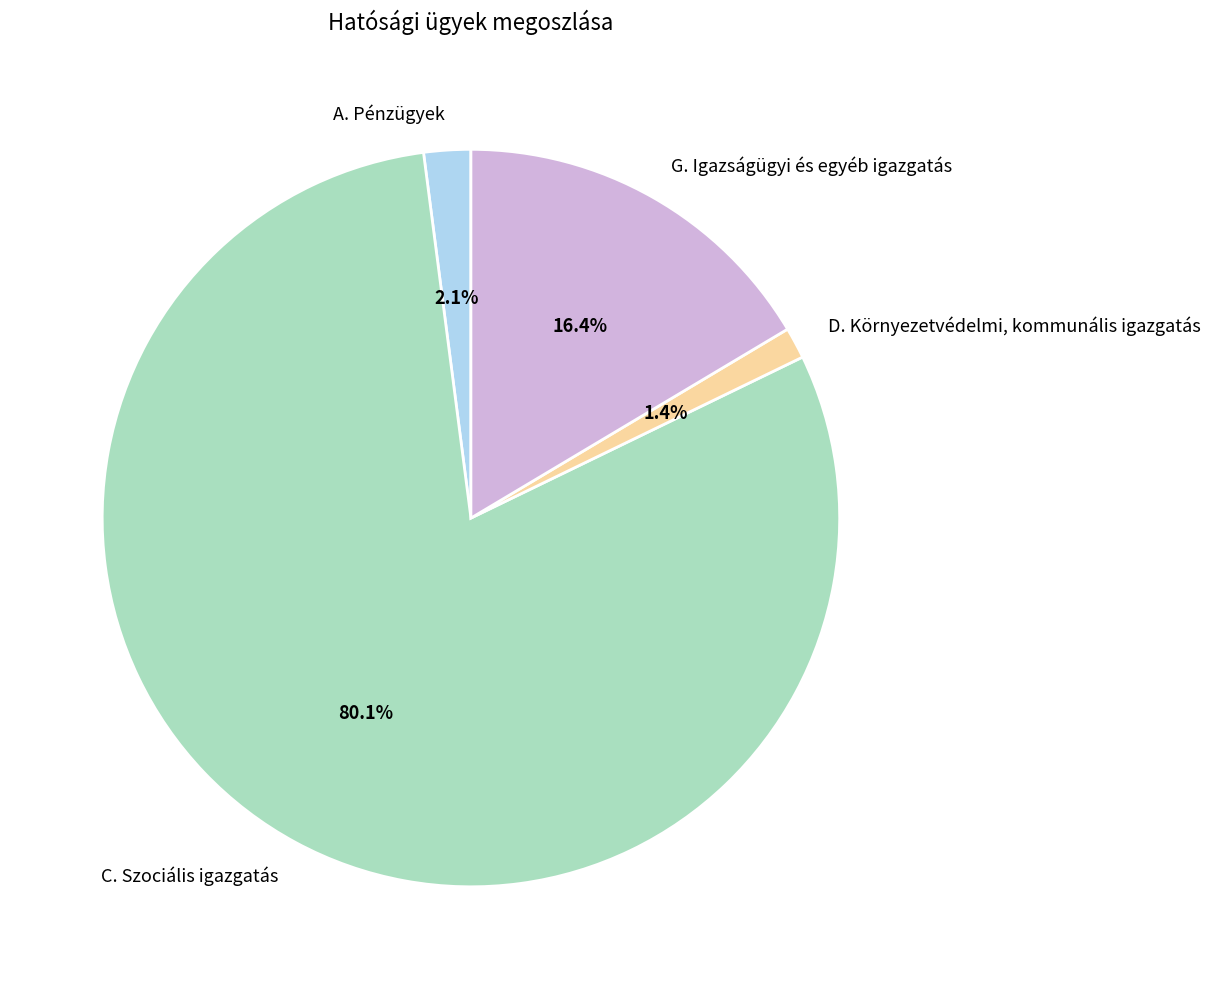

Is there any slice that represents more than half of the pie?

Yes